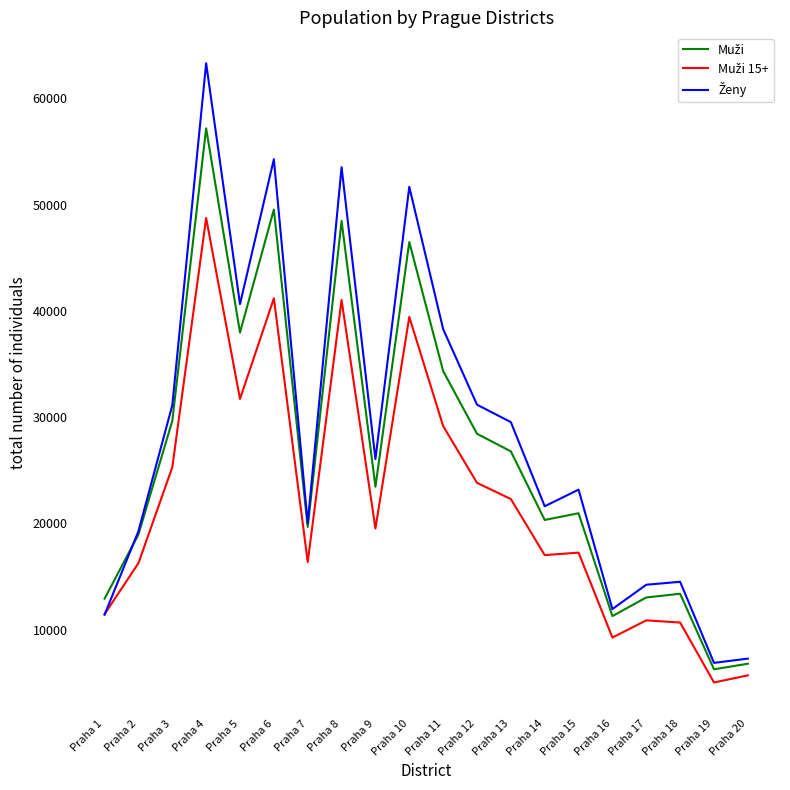

At which category does the chart reach its peak across all series?

Praha 4